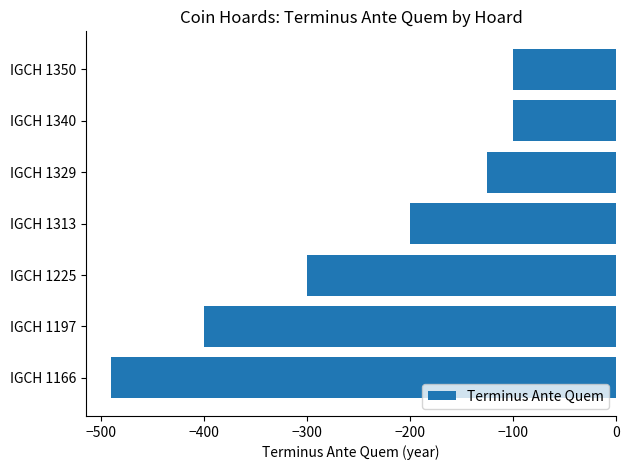

Is it true that the value at IGCH 1225 is -519?

False